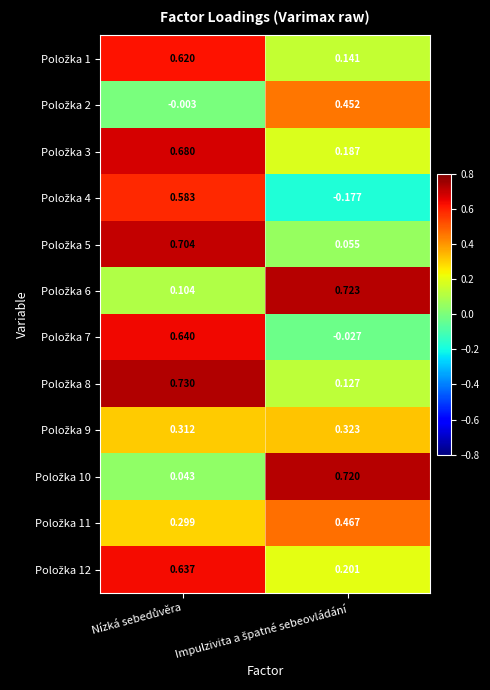

At which category is the sum across all series the highest?

Nízká sebedůvěra